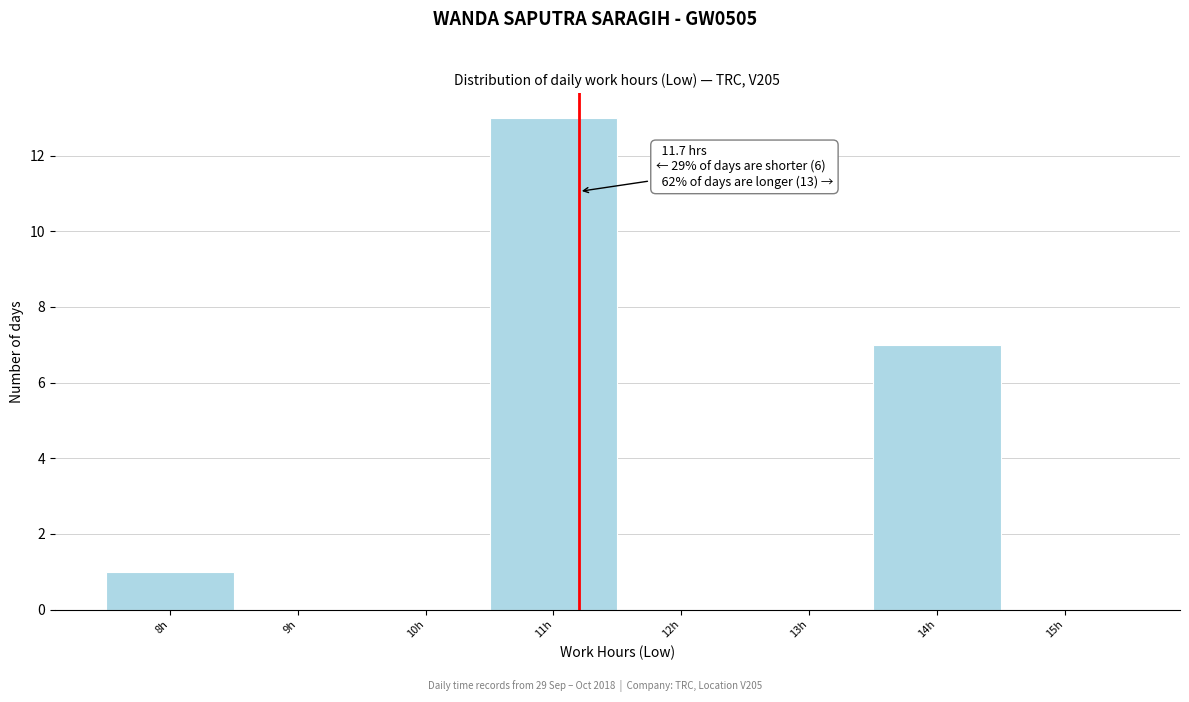

Reading left to right, what are all the values shown in this chart?

8h=1	9h=0	10h=0	11h=13	12h=0	13h=0	14h=7	15h=0